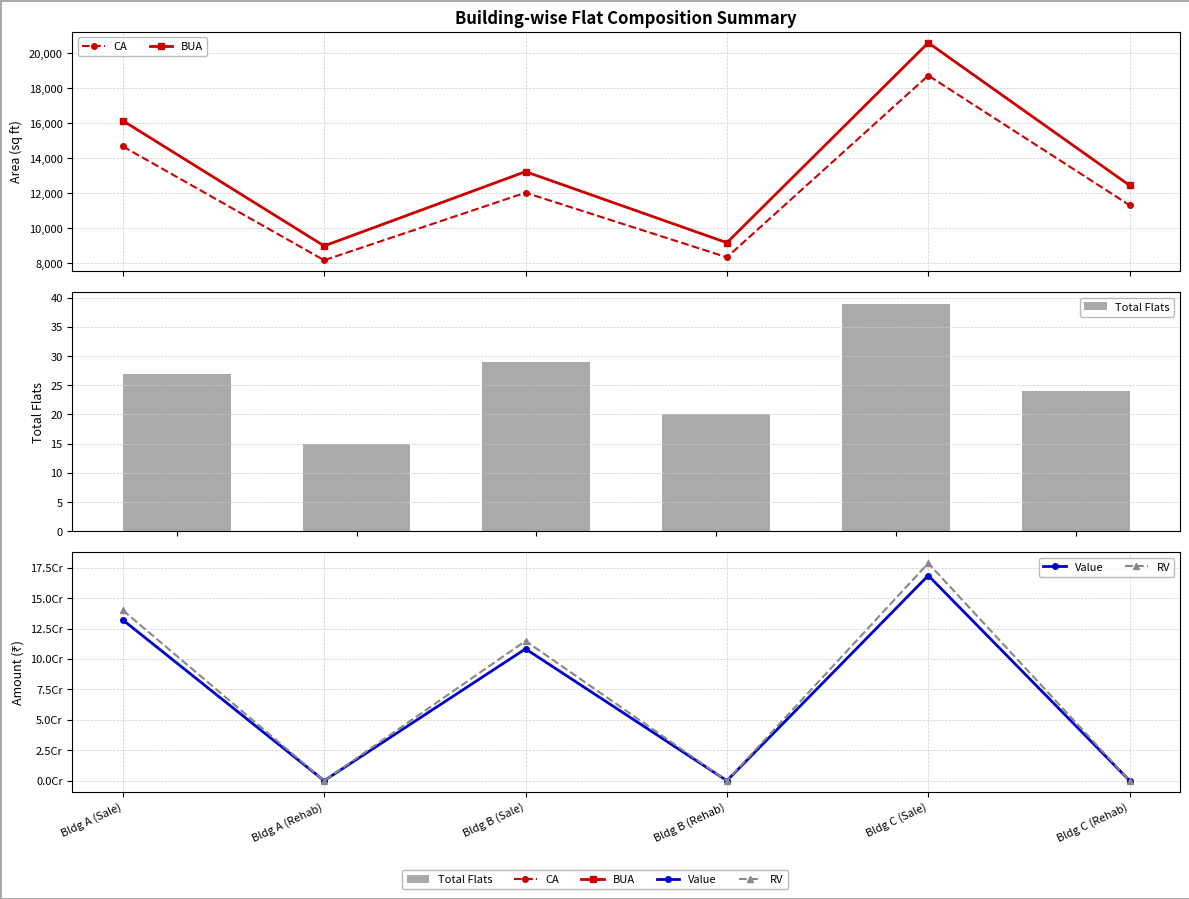

At which label does Total Flats reach its peak?

Bldg C (Sale)